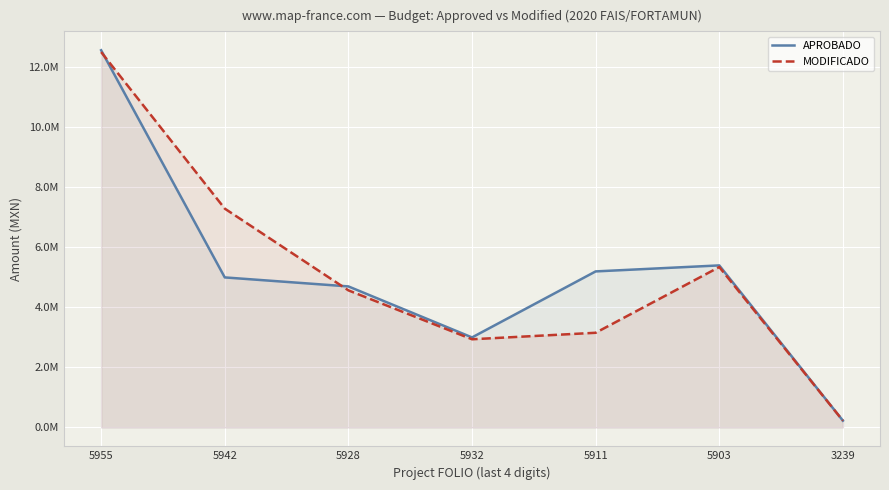

At which label does APROBADO reach its peak?

5955